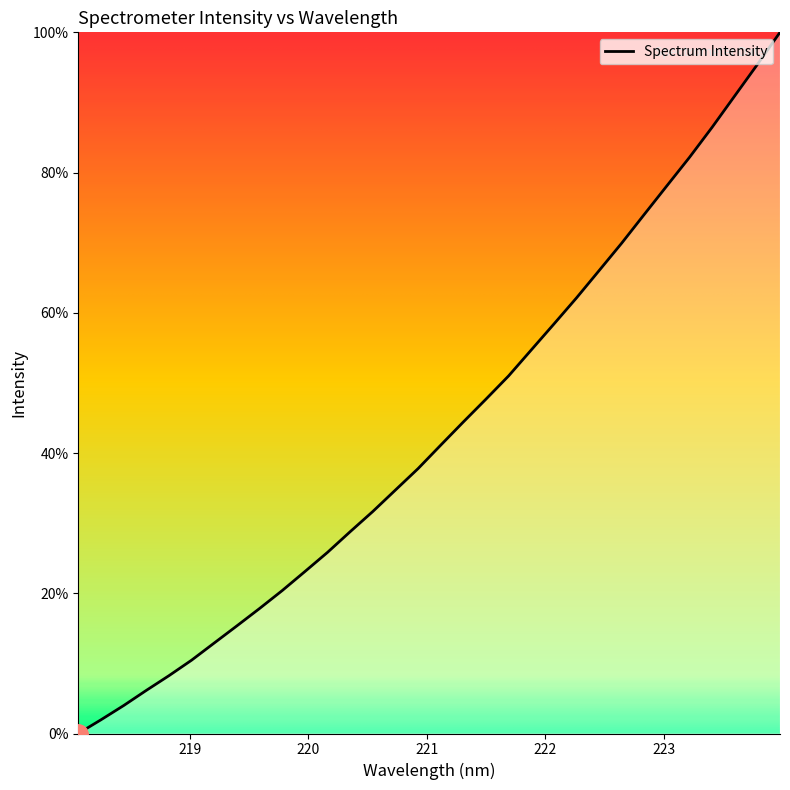

Count the number of categories in the chart.

32